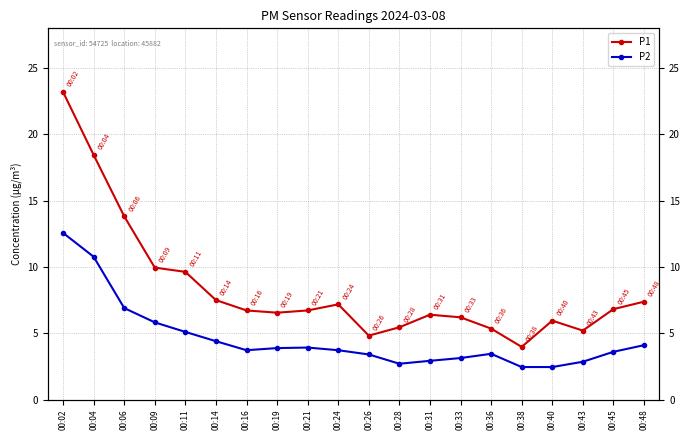

The P2 series shows 1.5 at 00:28. True or false?

False